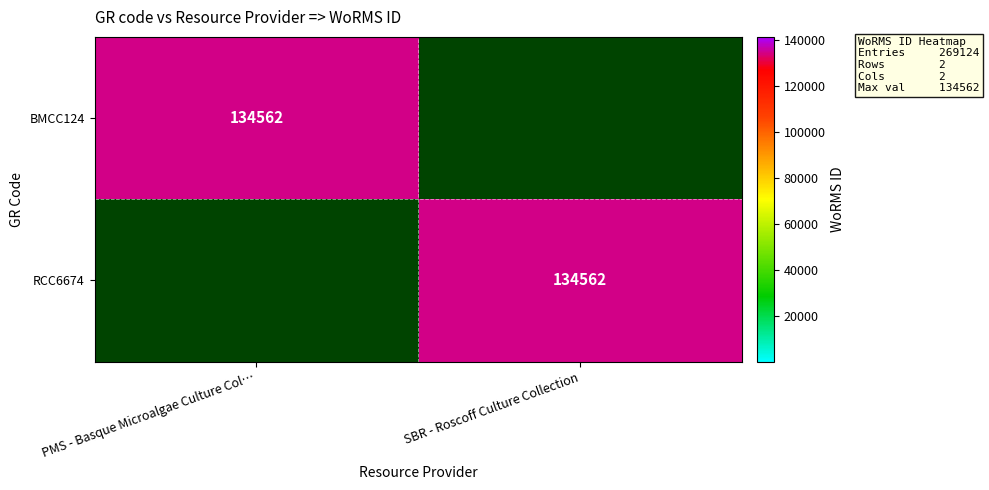

True or false: BMCC124 has a value of 134562 at PMS - Basque Microalgae Culture Col….

True